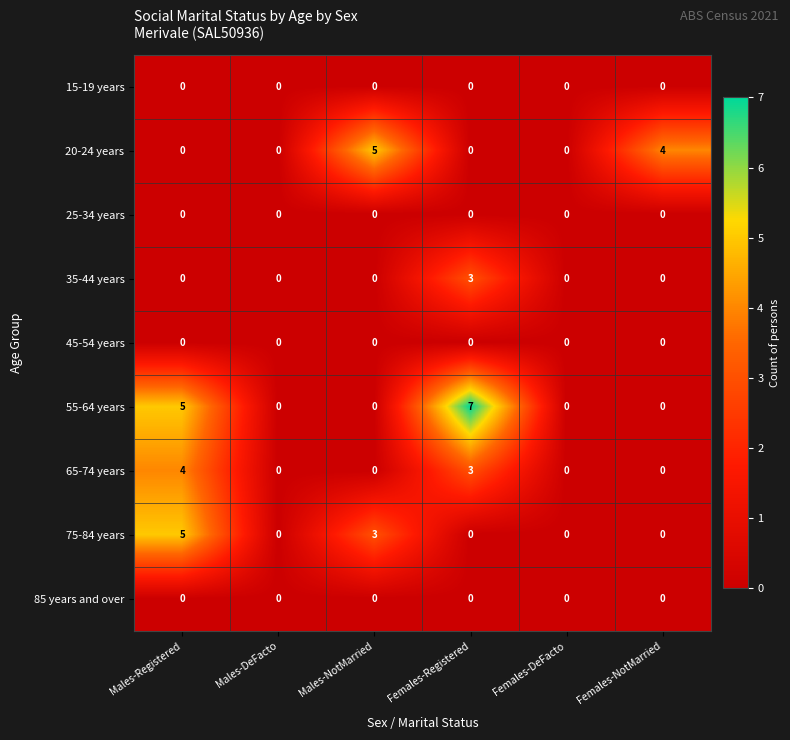

At which category does the chart reach its peak across all series?

Females-Registered